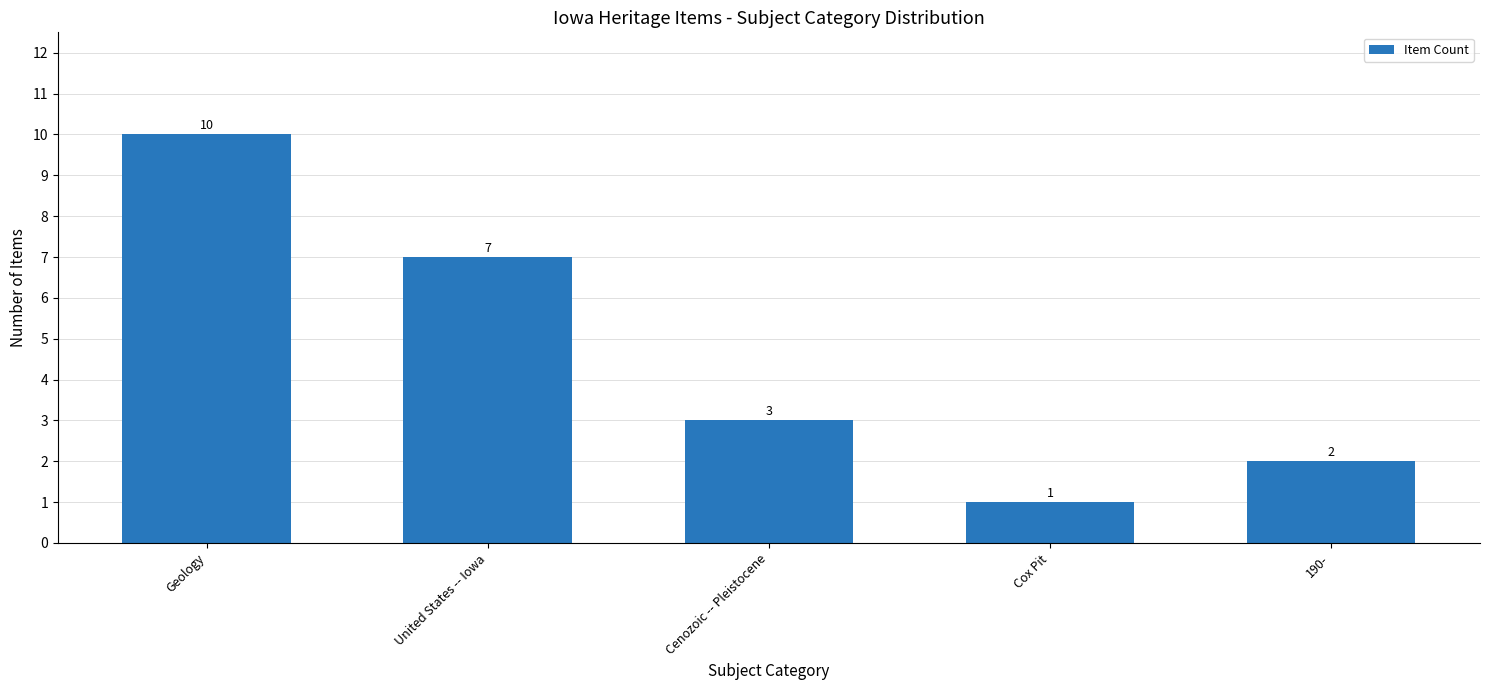

Is it true that the value at Cox Pit is 1?

True